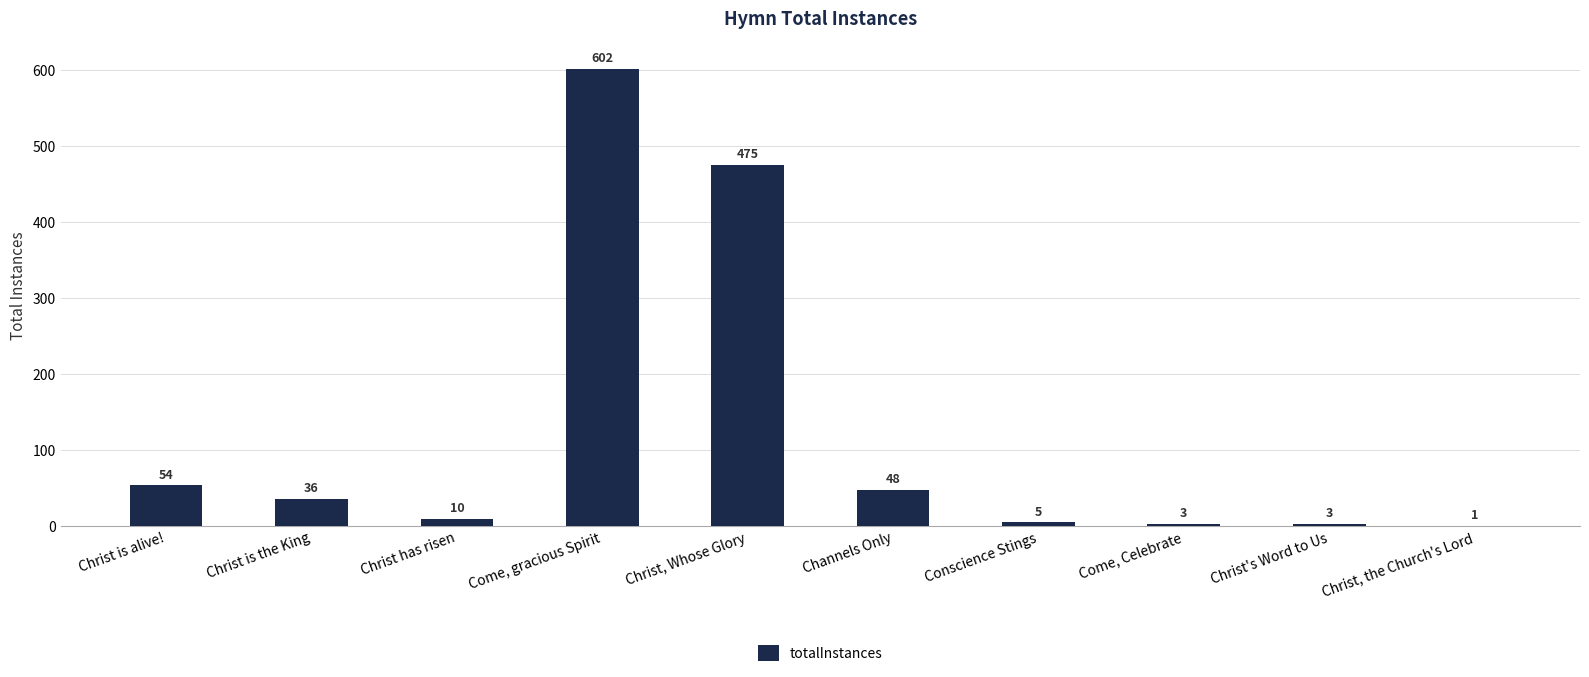

What is the greatest value displayed?

602